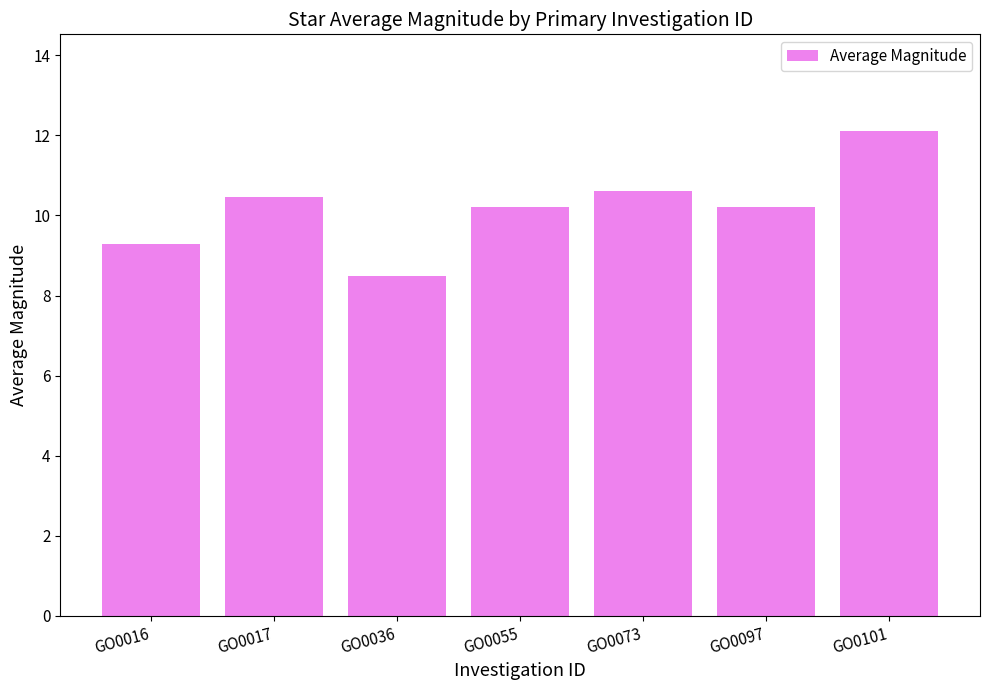

Where does the data first go above 10?

GO0017